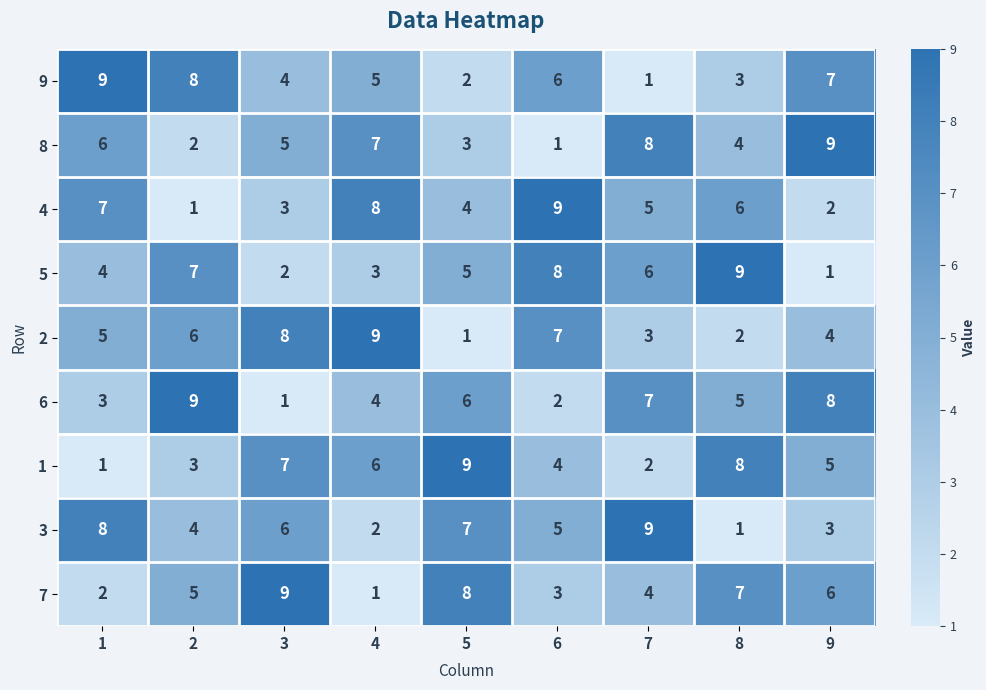

Which series changed the most between 4 and 7?

3